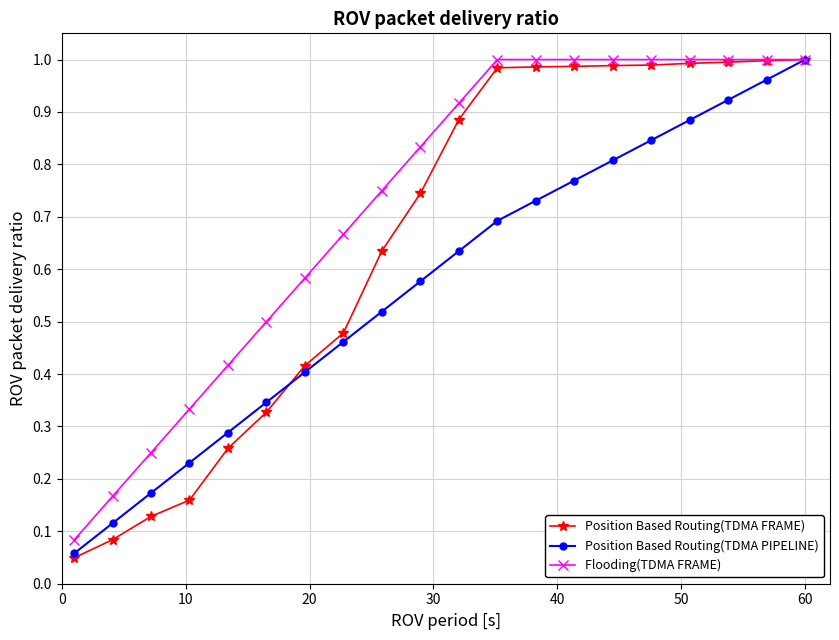

List the series in order of their overall mean, highest first.

Flooding(TDMA FRAME), Position Based Routing(TDMA FRAME), Position Based Routing(TDMA PIPELINE)